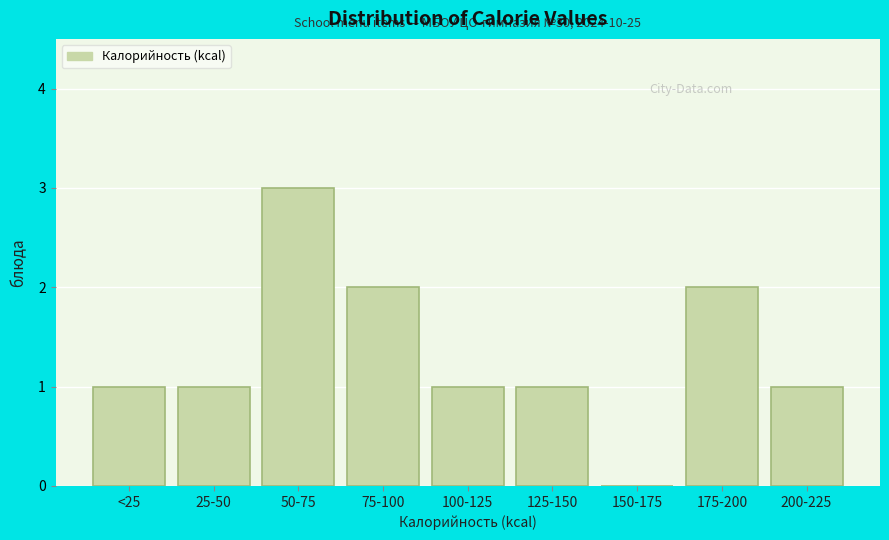

Reading left to right, list all the values displayed in this chart.

<25=1	25-50=1	50-75=3	75-100=2	100-125=1	125-150=1	150-175=0	175-200=2	200-225=1